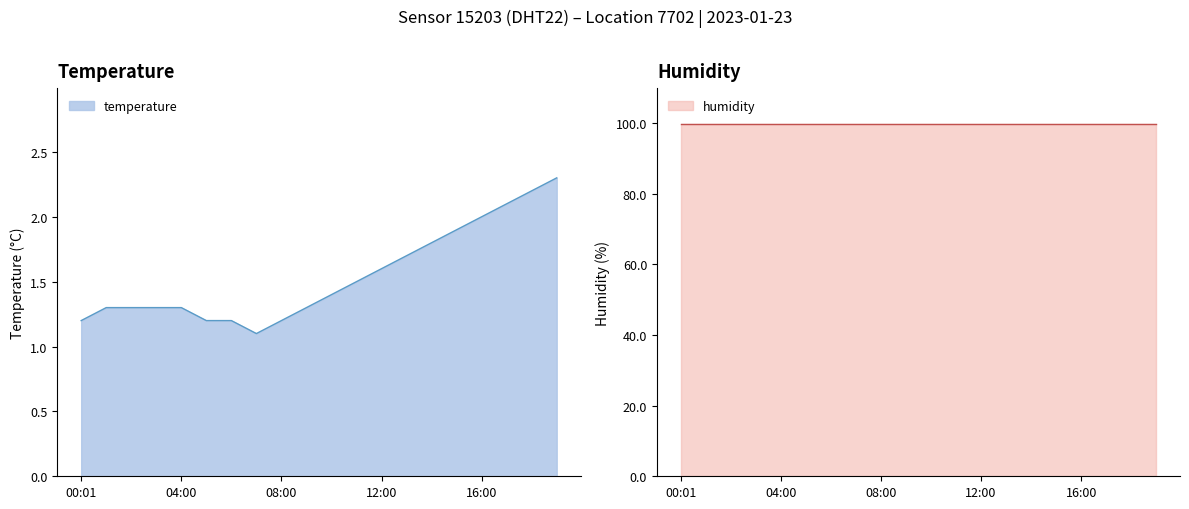

Reading left to right, what are all the values shown in this chart?

00:01=1.2	01:00=1.3	02:00=1.3	03:00=1.3	04:00=1.3	05:00=1.2	06:00=1.2	07:00=1.1	08:00=1.2	09:00=1.3	10:00=1.4	11:00=1.5	12:00=1.6	13:00=1.7	14:00=1.8	15:00=1.9	16:00=2.0	17:00=2.1	18:00=2.2	19:00=2.3